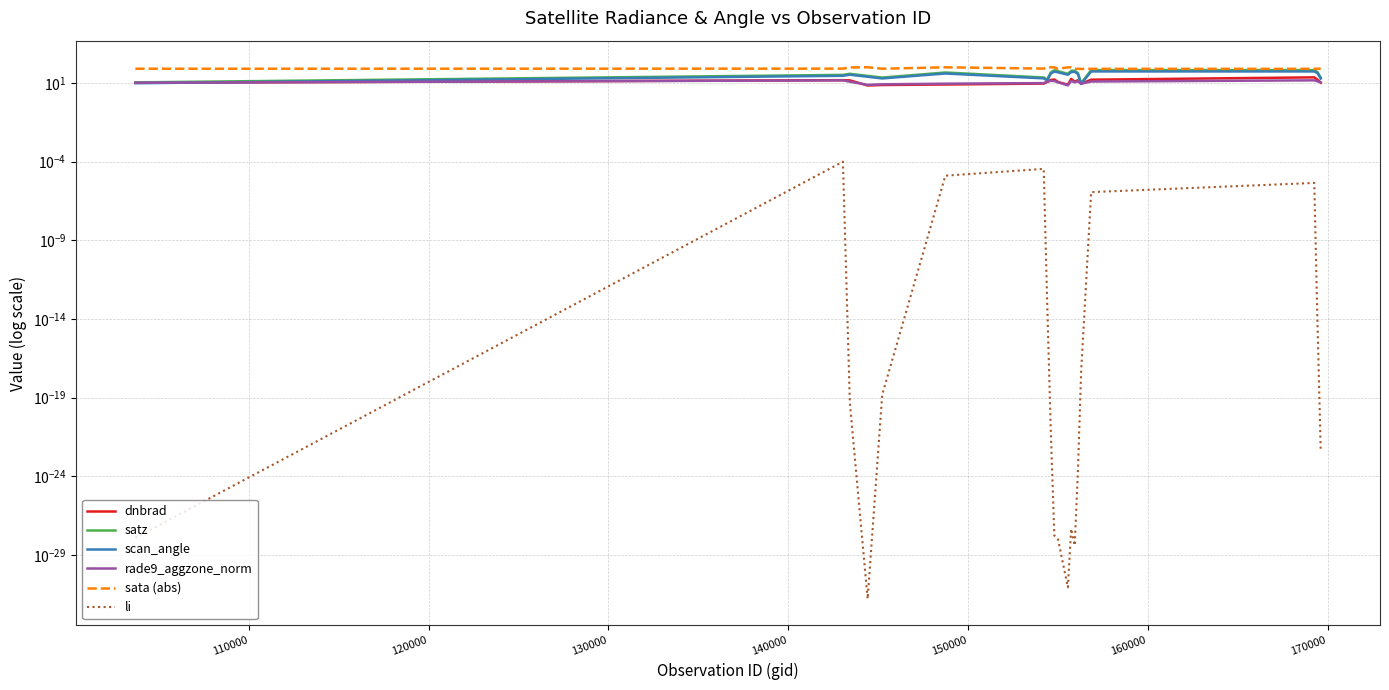

What is the sum of all dnbrad values?

250.6